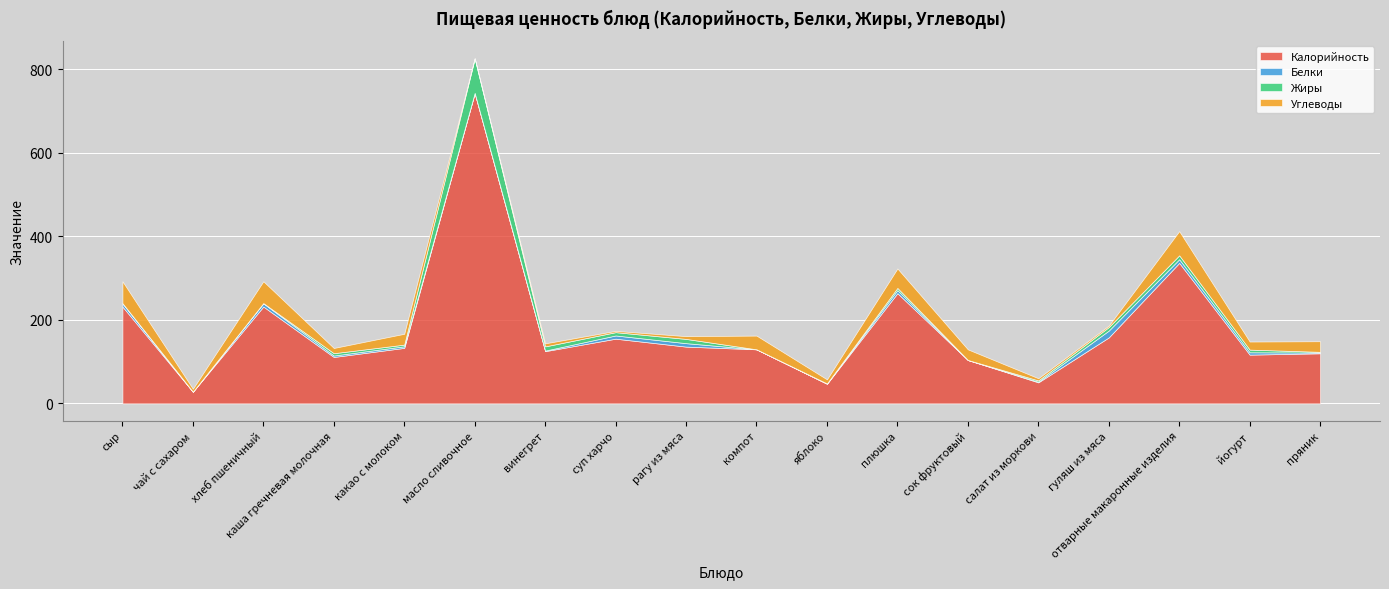

How many lines are shown in the chart?

4